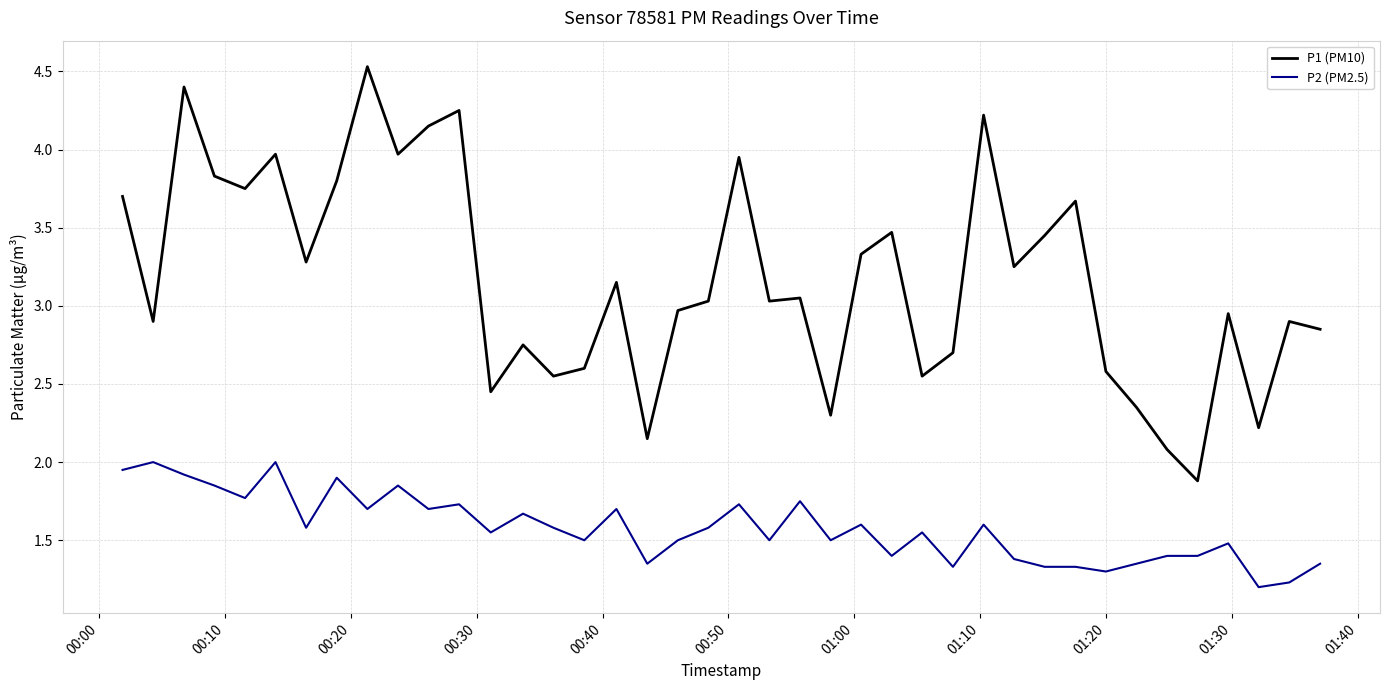

How many lines are shown in the chart?

2